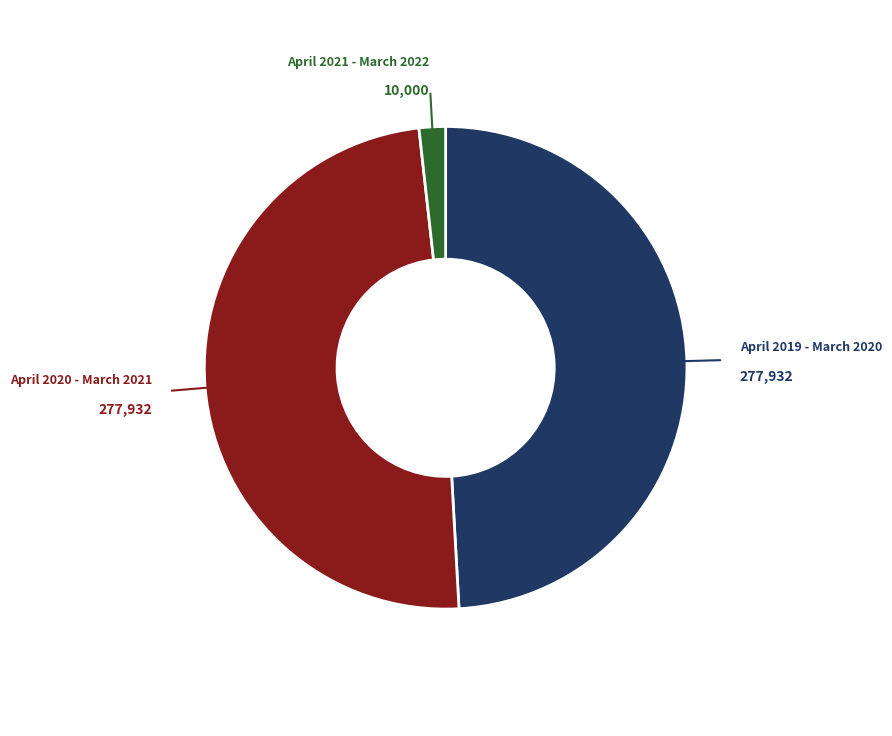

What is the smallest slice in the pie chart?

April 2021 - March 2022